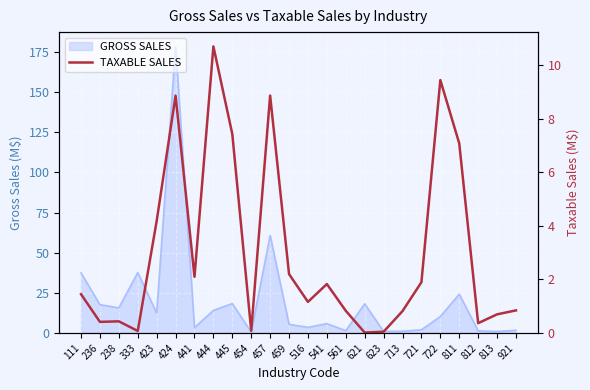

True or false: there are more than 2 points higher than both neighbors.

True